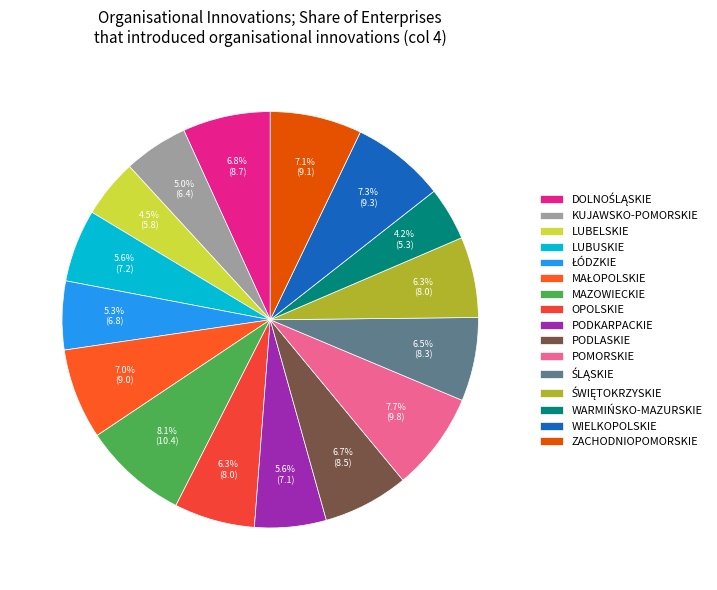

To the nearest percent, what is the average slice percentage?

6%